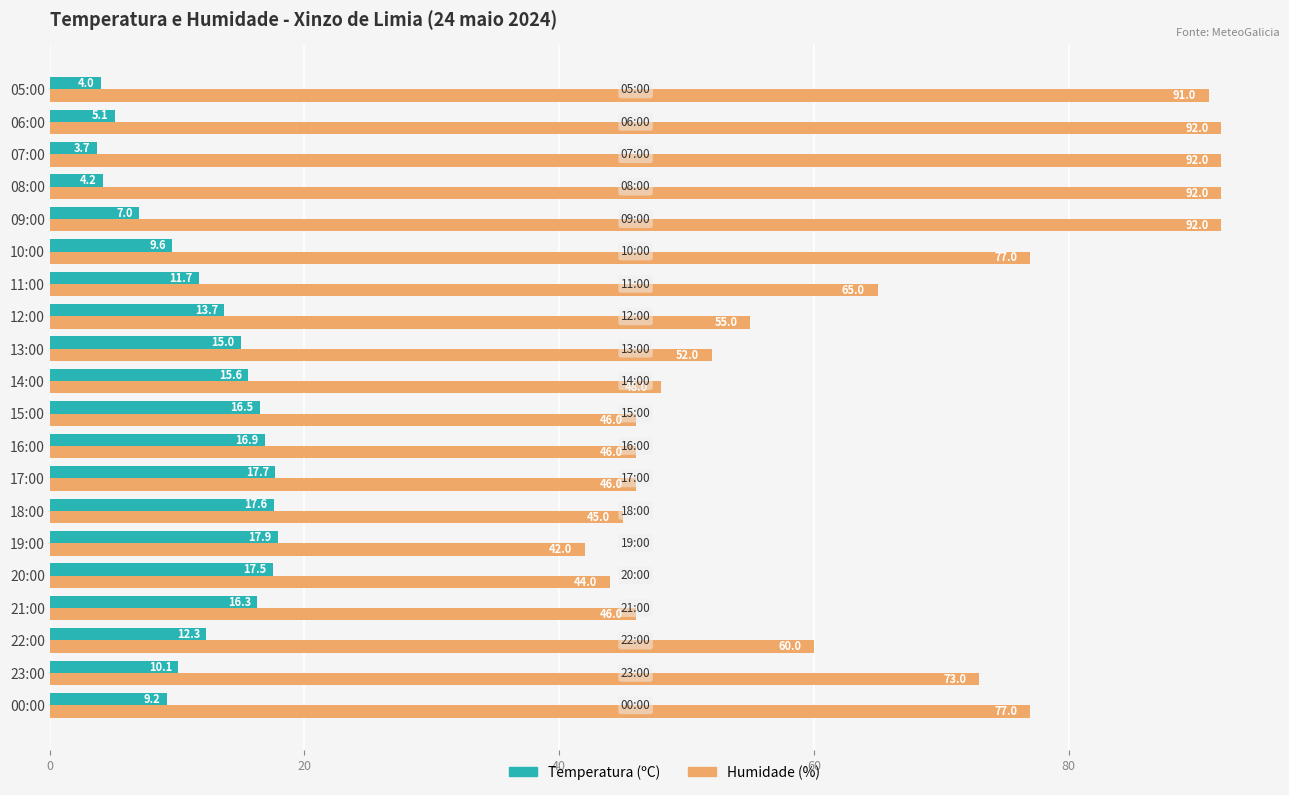

What is the spread (max minus min) of values at 20:00?

26.5